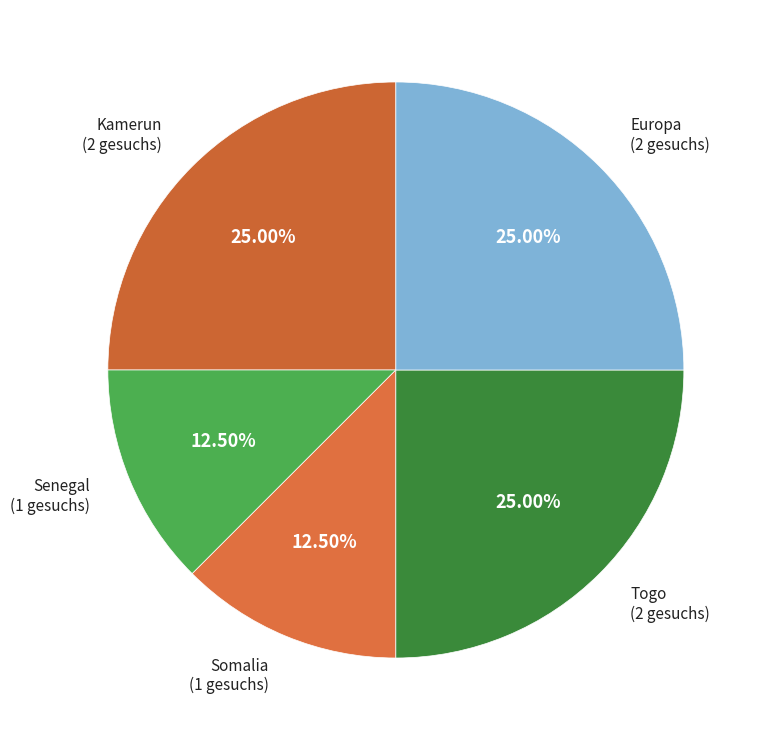

What is the ratio of the value at Togo to the value at Kamerun?

1.0